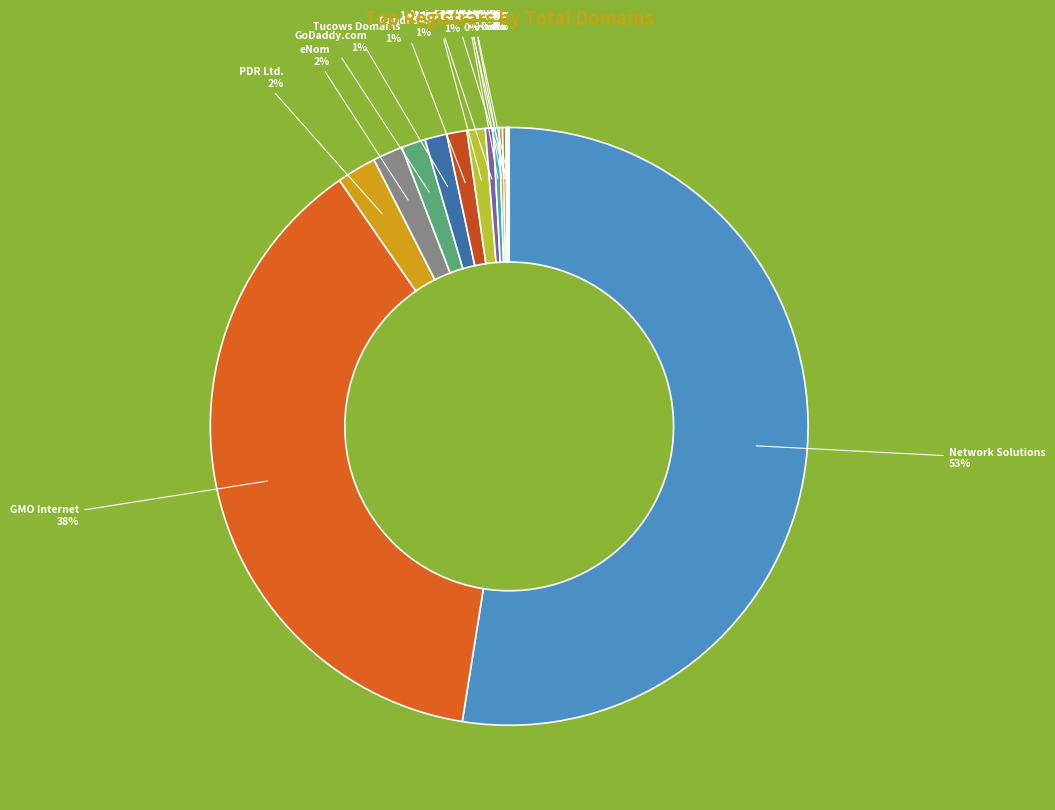

True or false: PSI-USA accounts for 1% of the total.

True